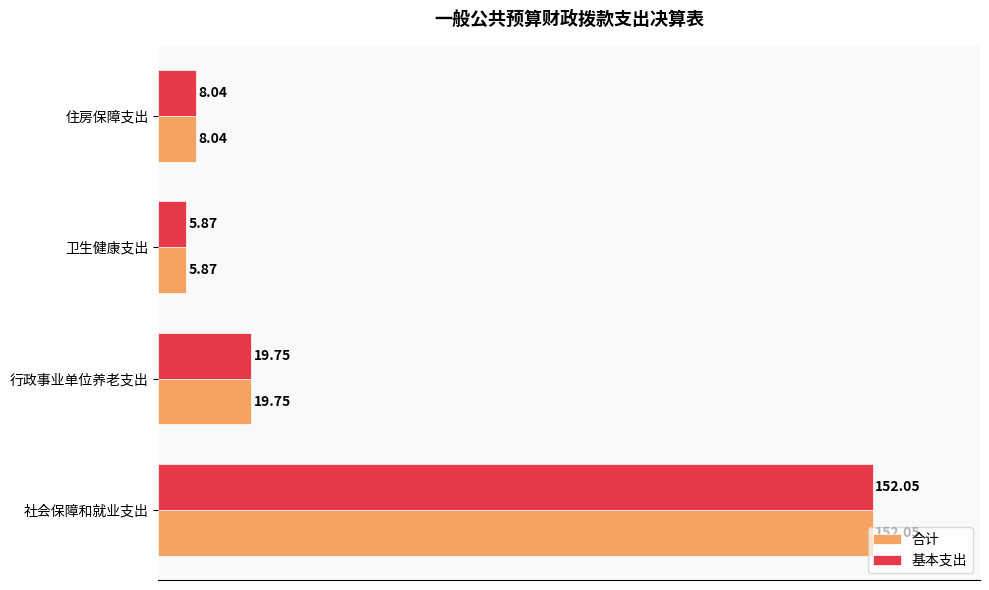

What is the difference between the 基本支出 values at 行政事业单位养老支出 and 住房保障支出?

11.7